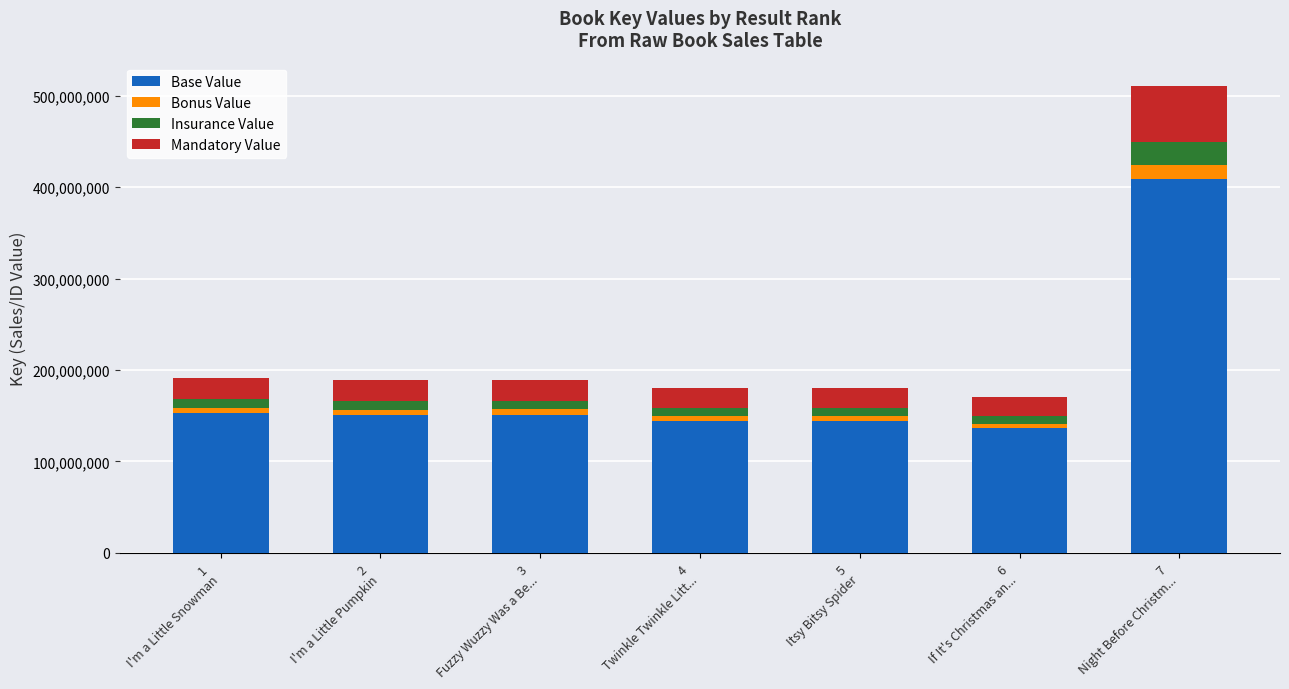

What is the average value of the Base Value series?

184007576